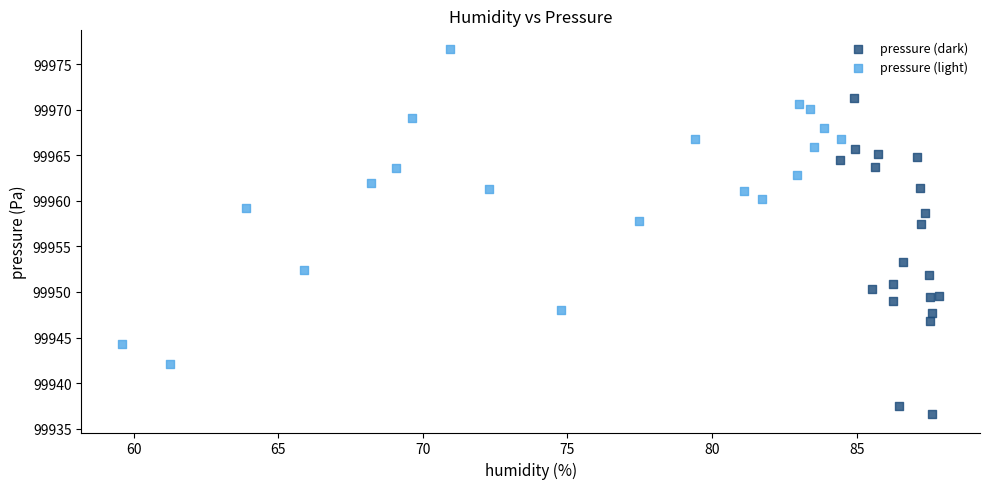

Which series reaches the maximum Y coordinate?

pressure (light)